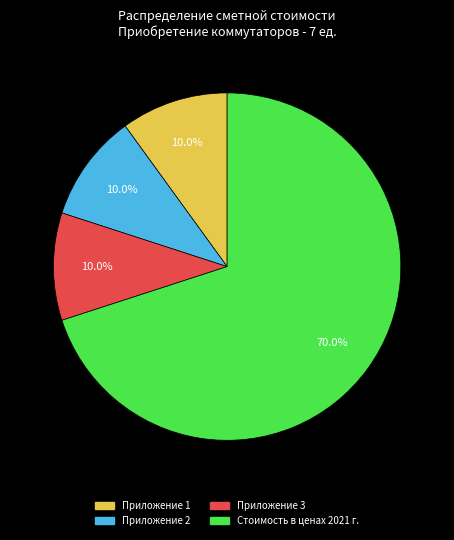

To the nearest percent, what is the average slice percentage?

25%